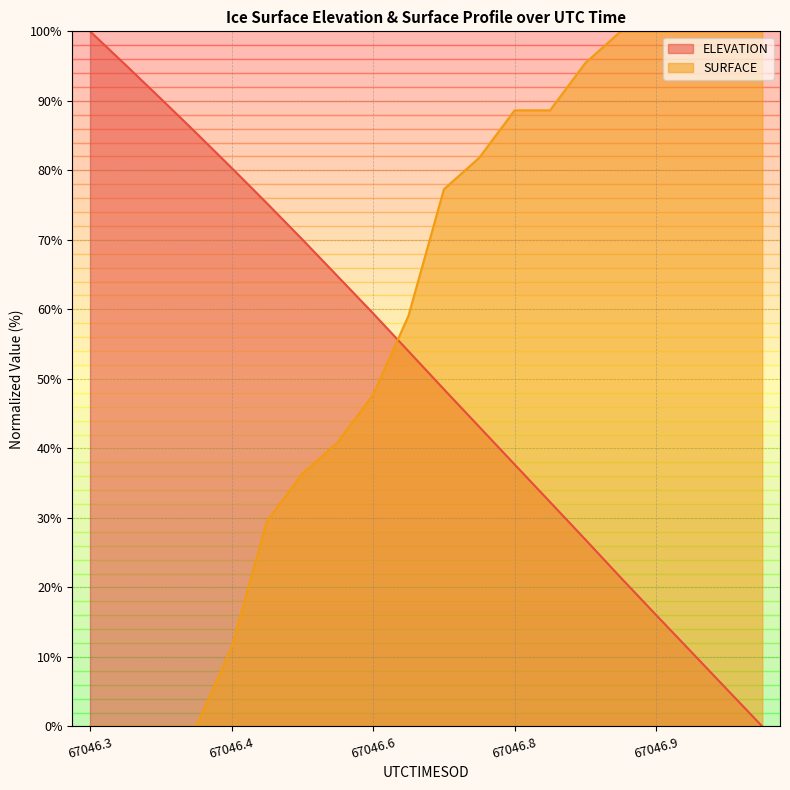

Where is ELEVATION nearest to the value 50?

67046.675